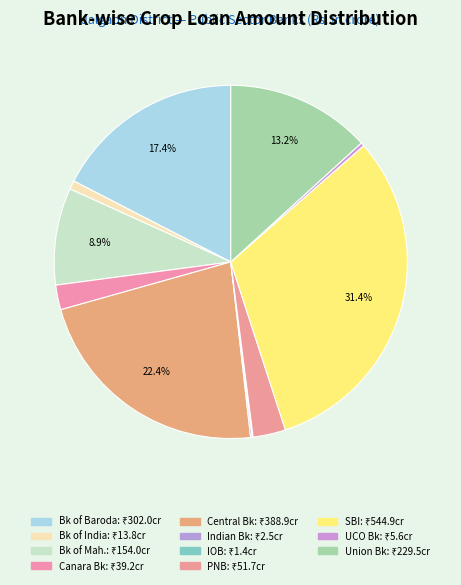

Does any single category account for the majority?

No